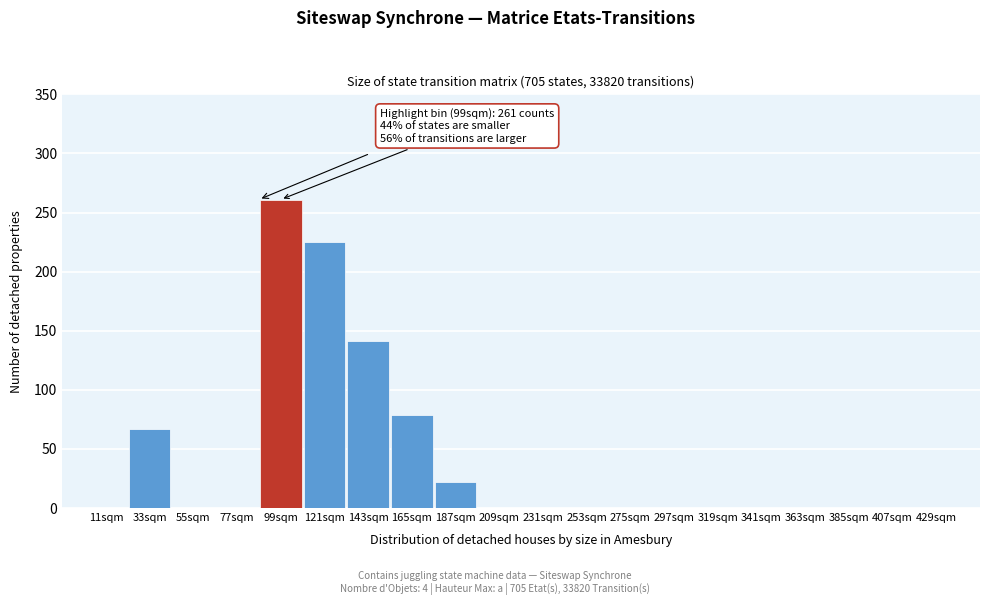

Reading left to right, what are all the values shown in this chart?

11sqm=0	33sqm=67	55sqm=0	77sqm=0	99sqm=261	121sqm=225	143sqm=141	165sqm=79	187sqm=22	209sqm=0	231sqm=0	253sqm=0	275sqm=0	297sqm=0	319sqm=0	341sqm=0	363sqm=0	385sqm=0	407sqm=0	429sqm=0